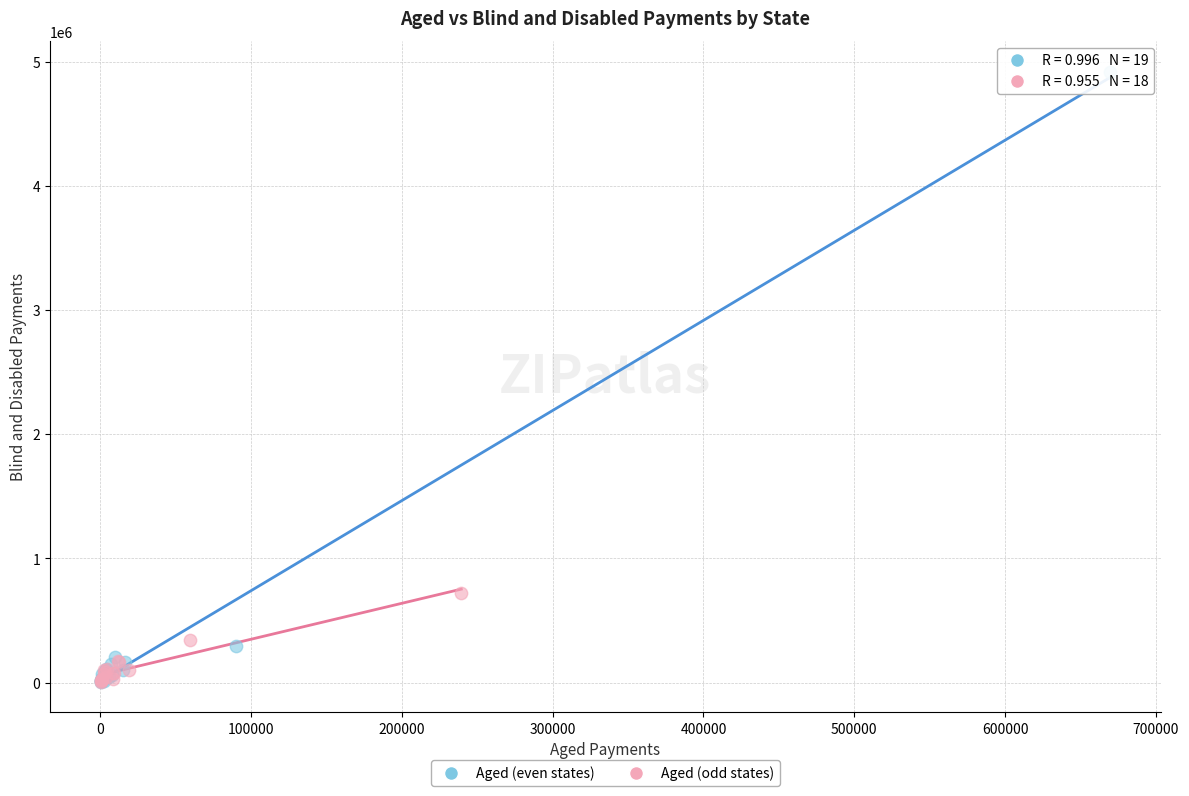

Which series reaches the maximum Y coordinate?

Aged (even states)